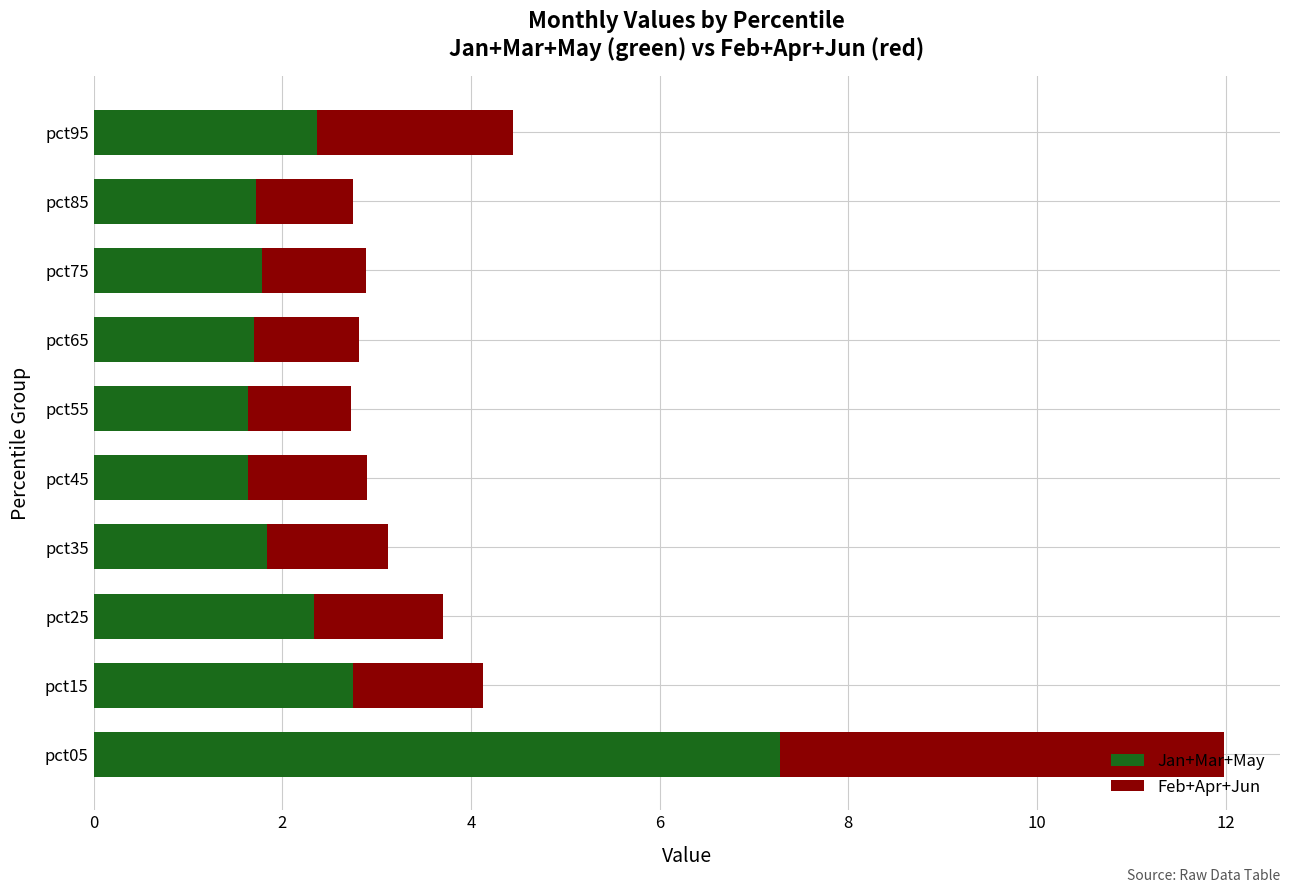

Where is Jan+Mar+May nearest to the value 4?

pct15